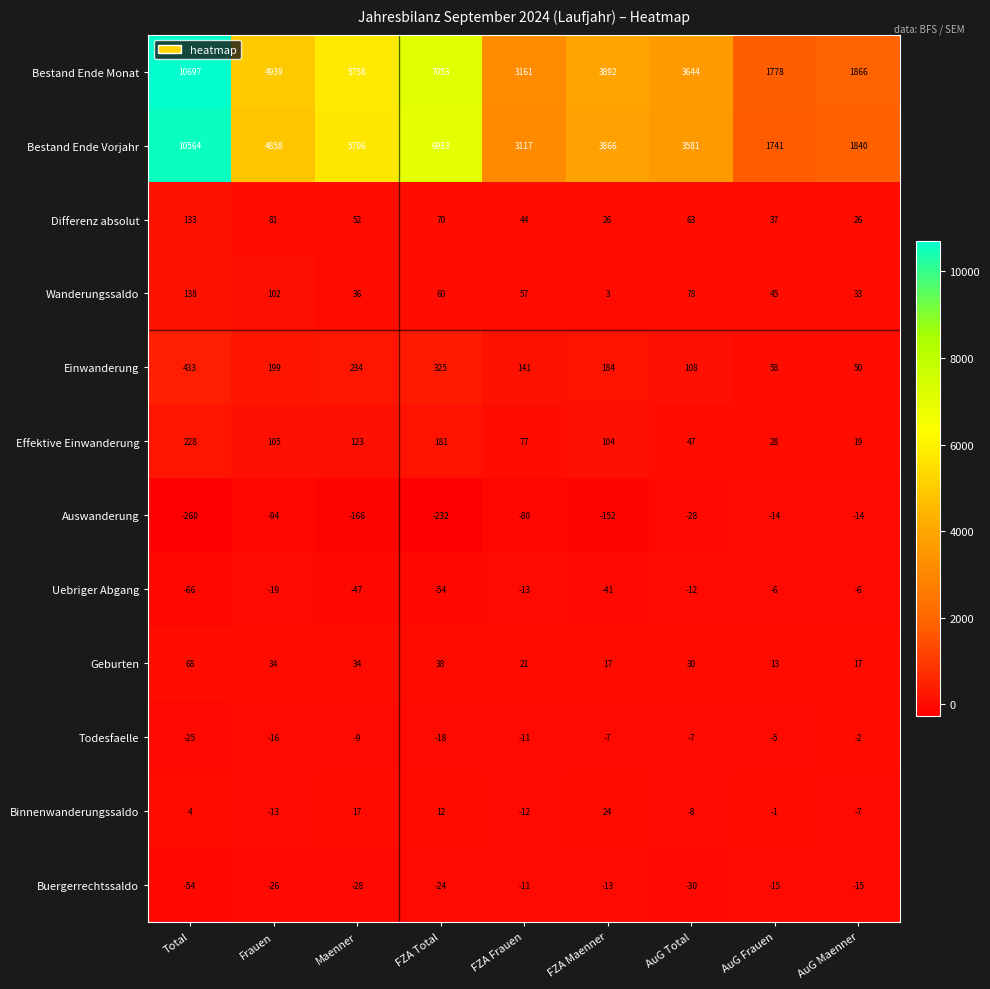

Which category has the highest value across all series?

Total